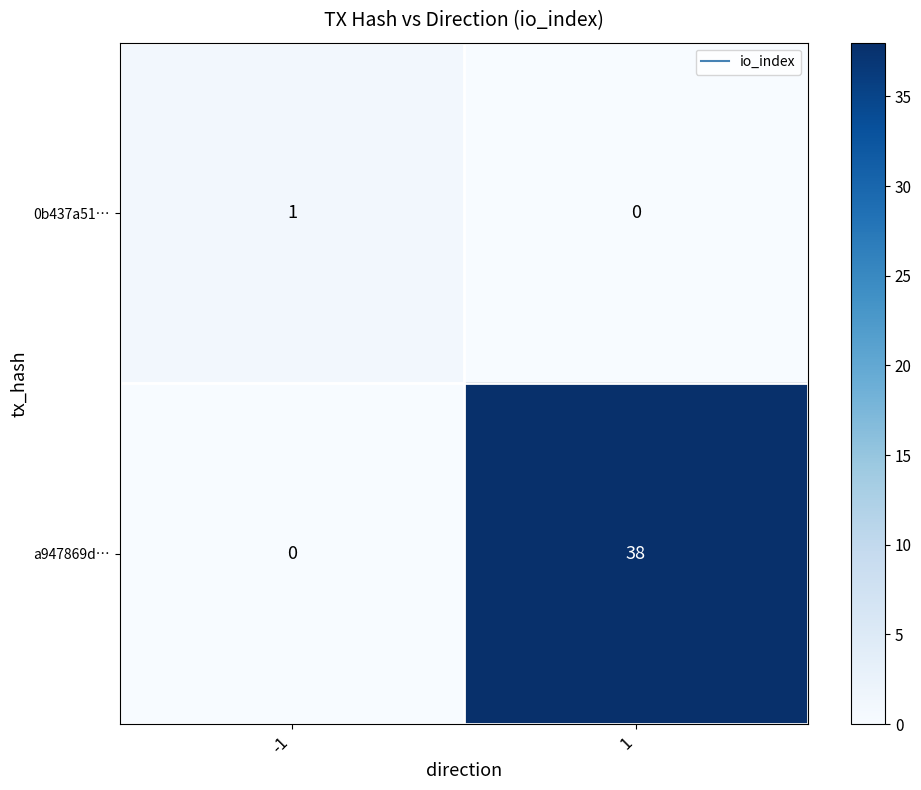

Read the a947869d… value at 1, to the nearest 10.

40